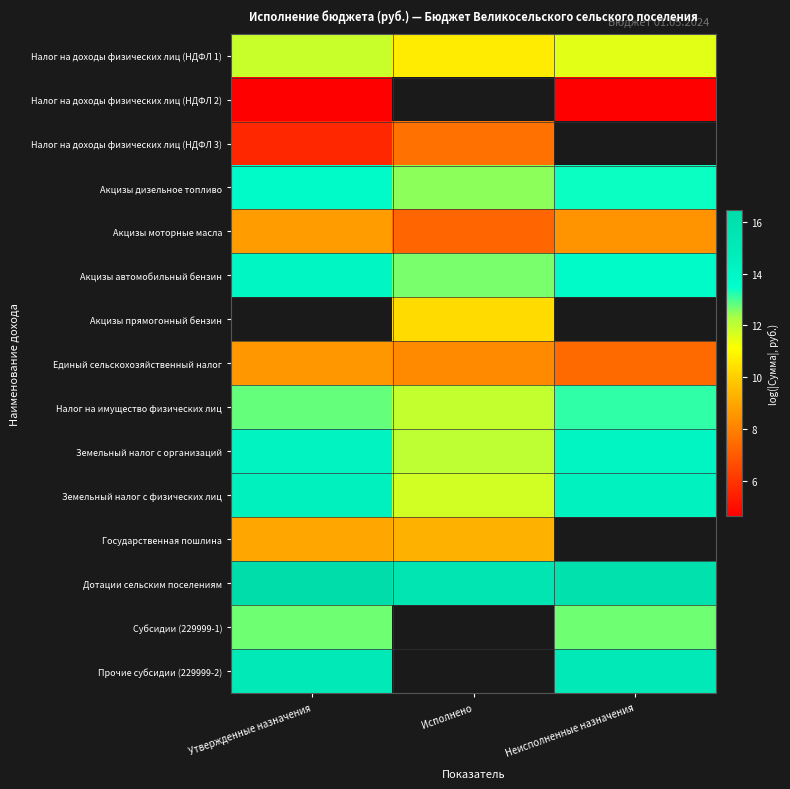

At which label does Прочие субсидии (229999-2) reach its peak?

Утвержденные назначения